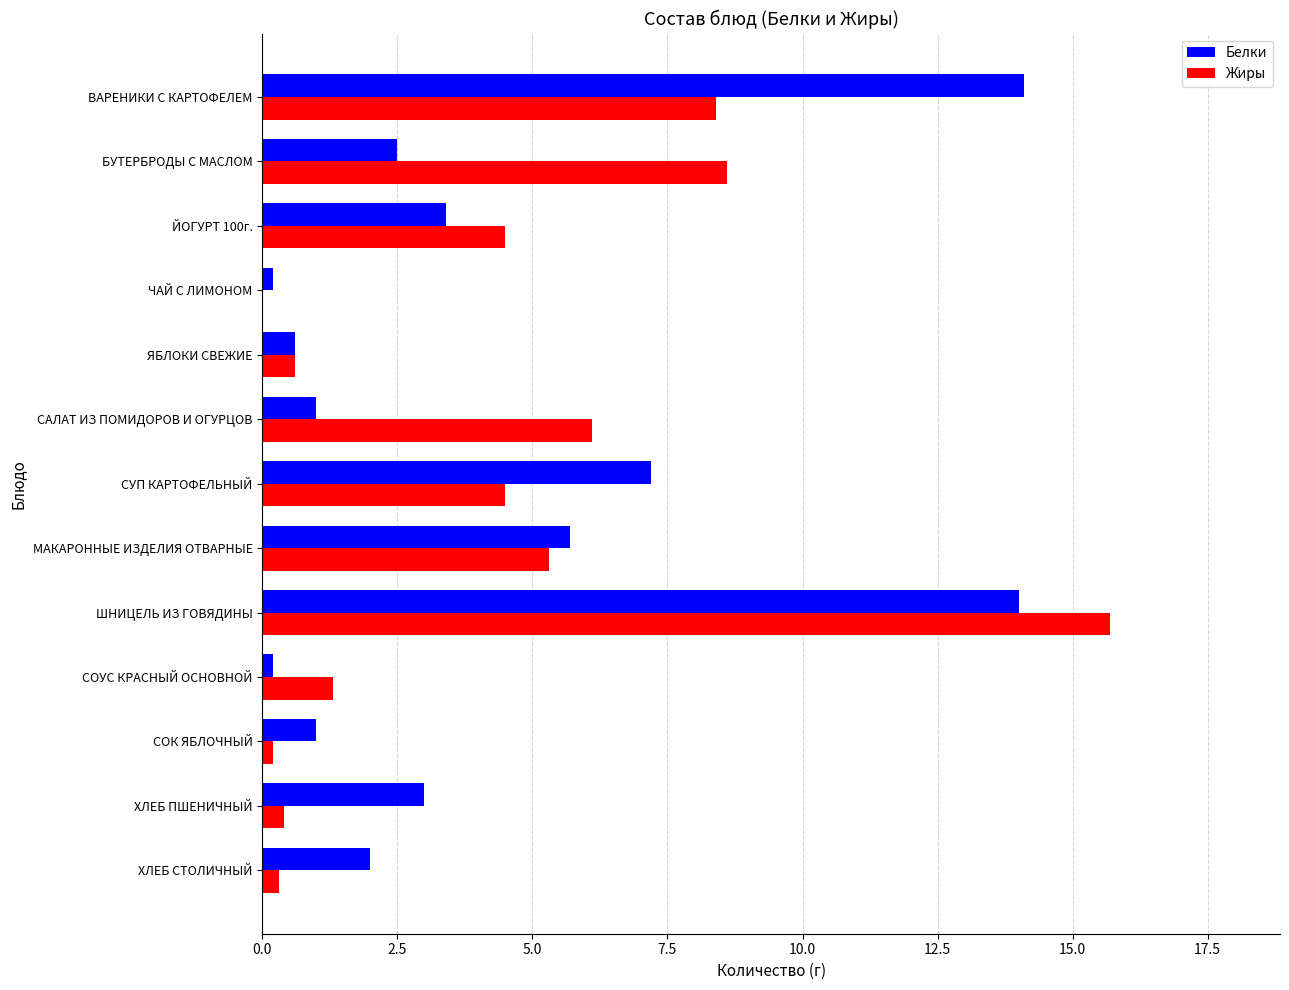

What is the sum of all Жиры values?

55.9